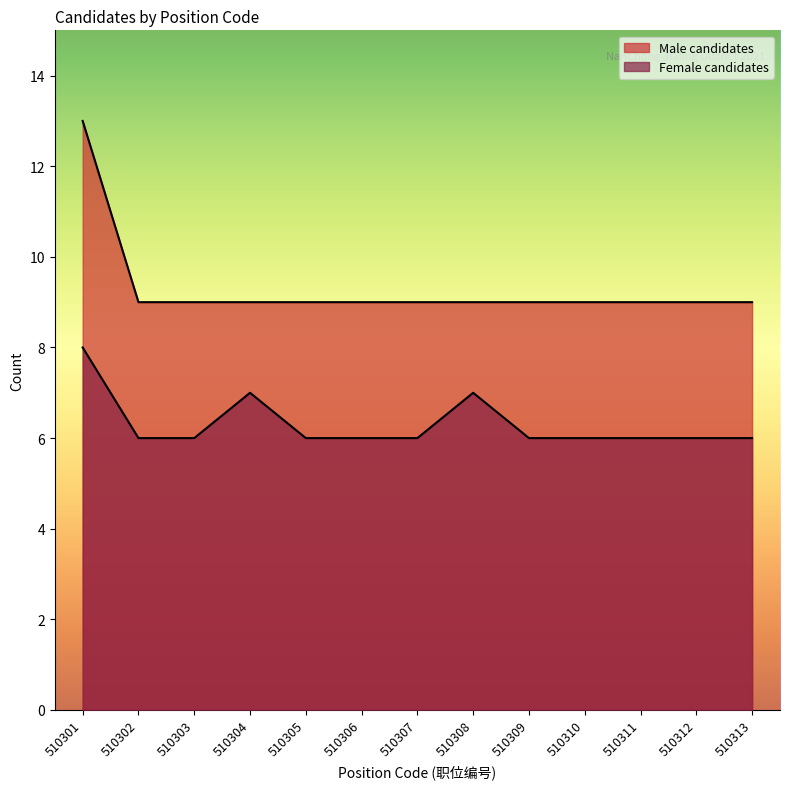

Reading left to right, list all the values displayed in this chart.

510301=8	510302=6	510303=6	510304=7	510305=6	510306=6	510307=6	510308=7	510309=6	510310=6	510311=6	510312=6	510313=6